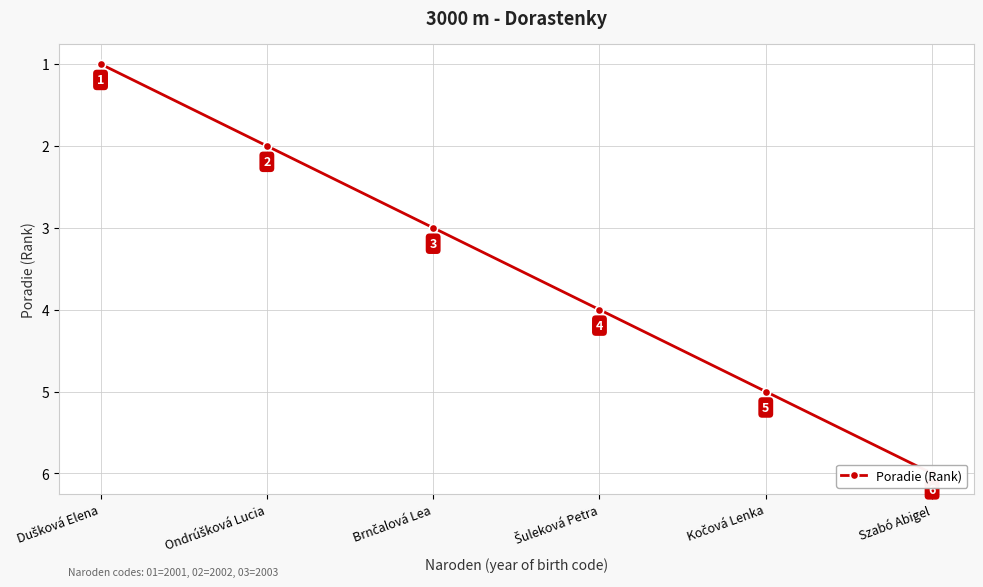

What is the label of the 1st point from the right?

Szabó Abigel